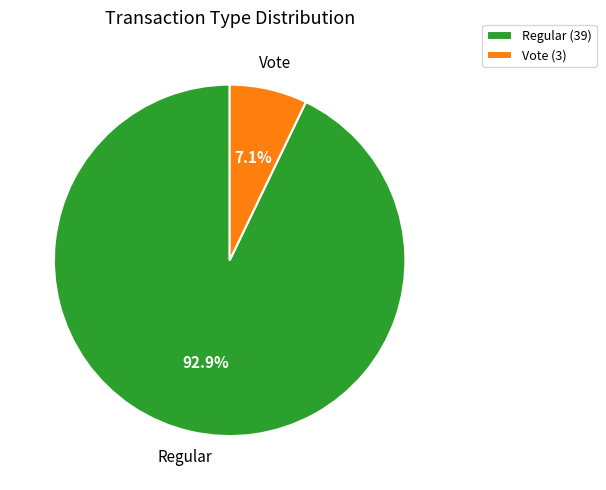

To the nearest percent, what is the combined percentage of Regular and Vote?

100%